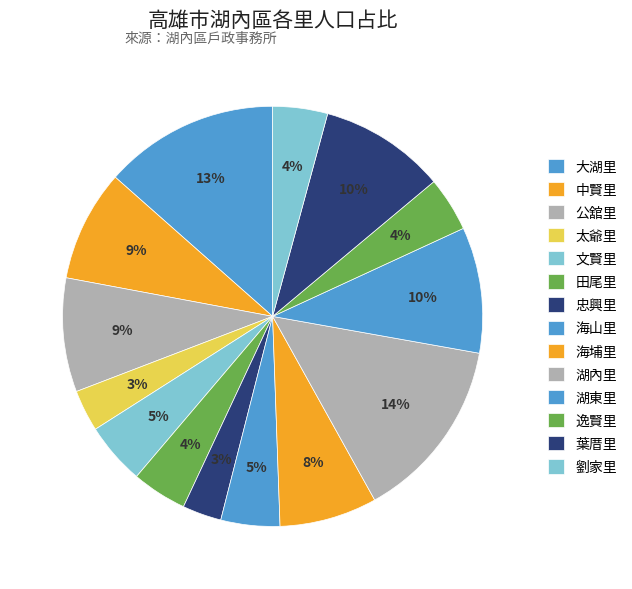

The 湖東里 slice represents 10% of the pie. True or false?

True